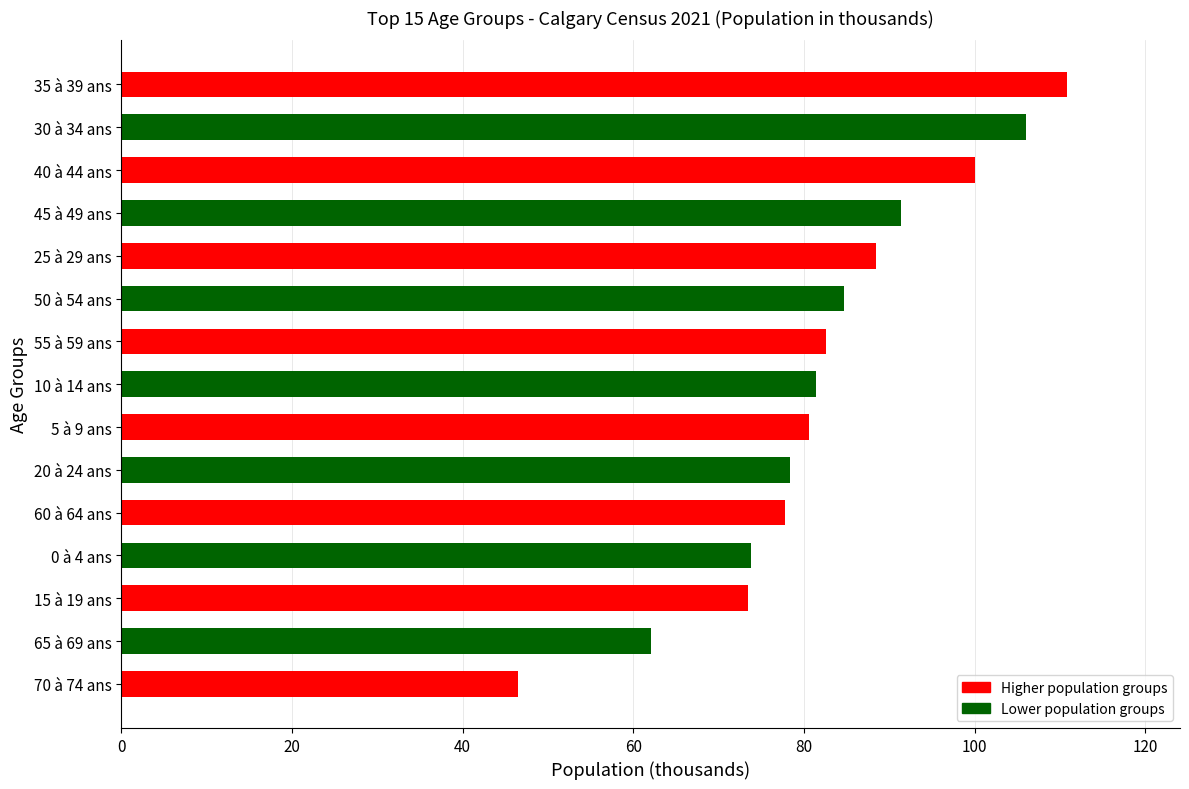

What is the change in value from 35 à 39 ans to 60 à 64 ans?

-33.0